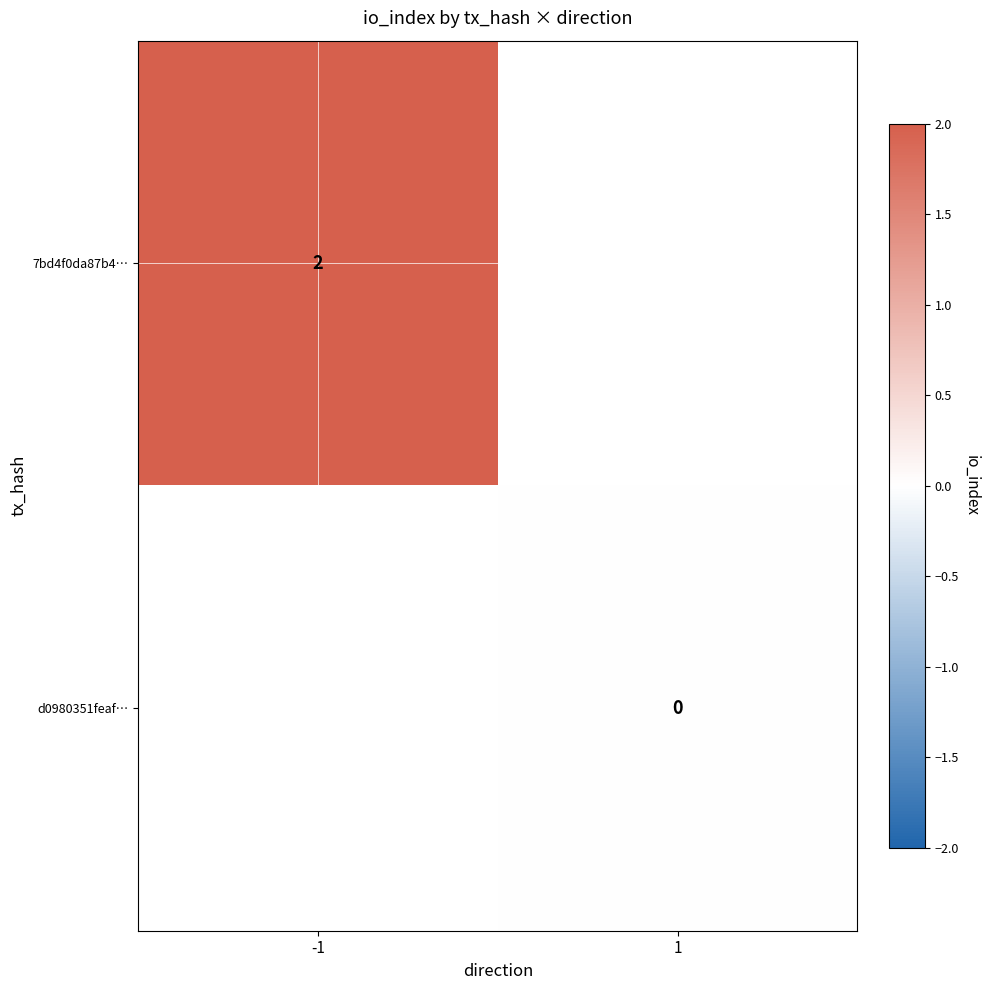

Is it true that 7bd4f0da87b4… equals 2 at -1?

True